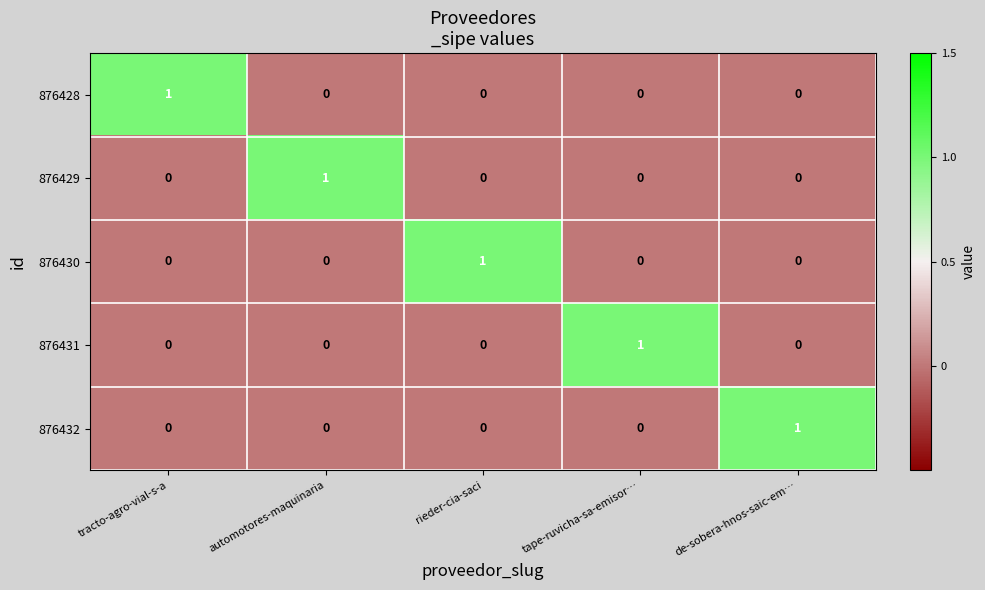

How many positive values does the 876430 series have?

1